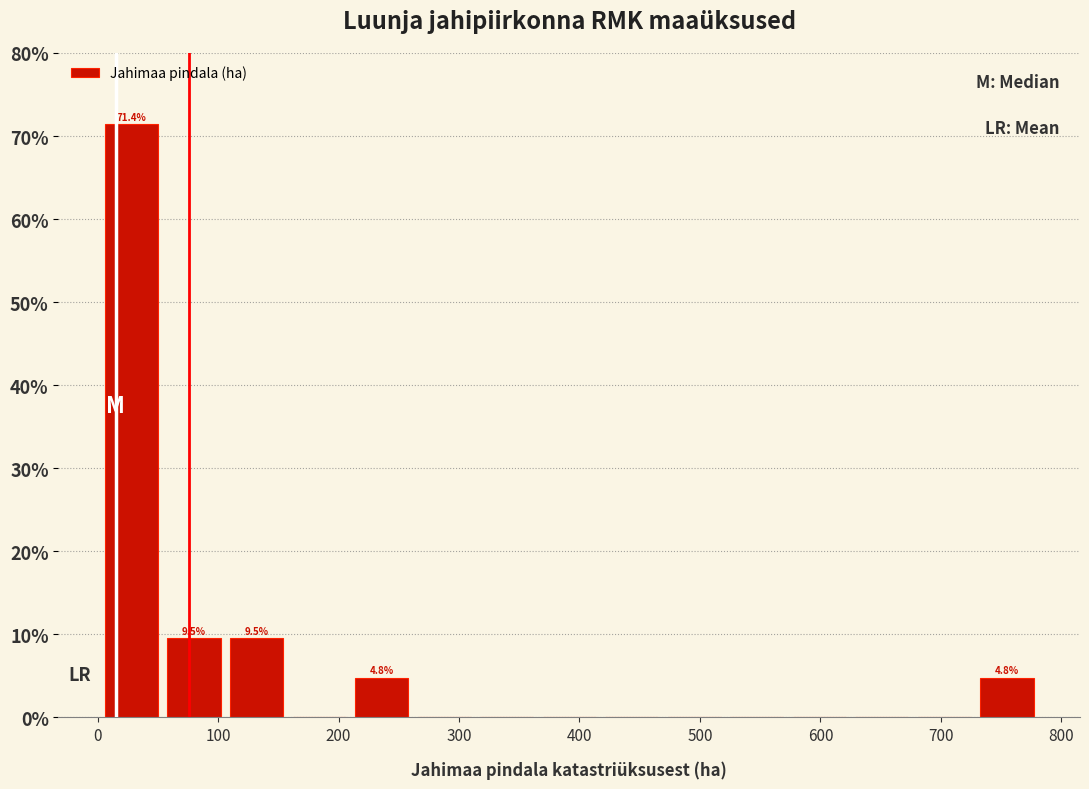

Over which range of the x-axis is the bar tallest?

0 to 50